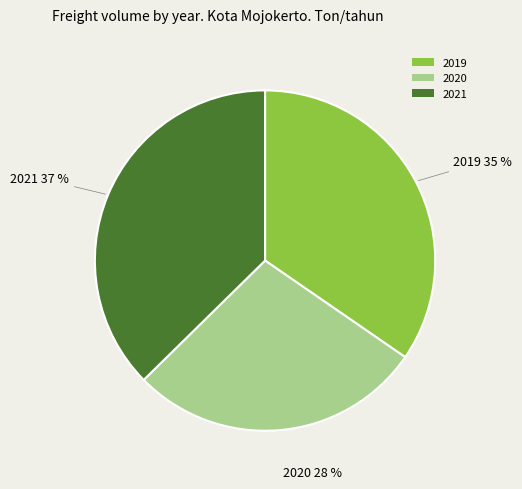

Is there a majority slice in this chart?

No